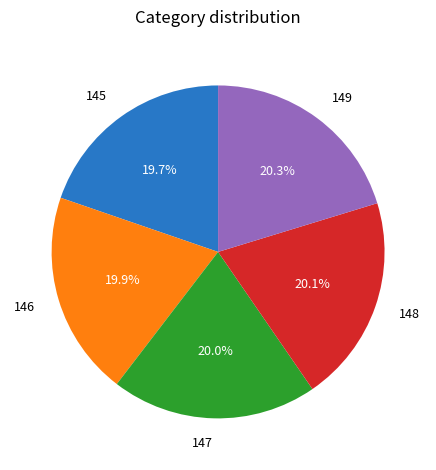

The 146 slice represents 28% of the pie. True or false?

False